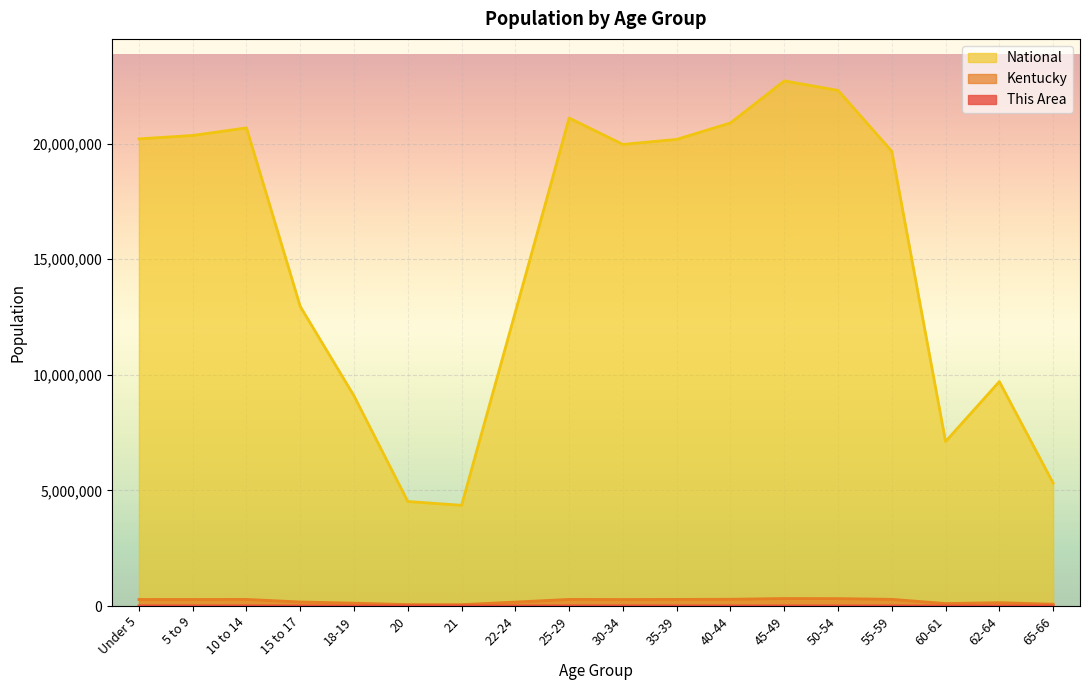

The value of Kentucky at 40-44 is 291251. True or false?

True